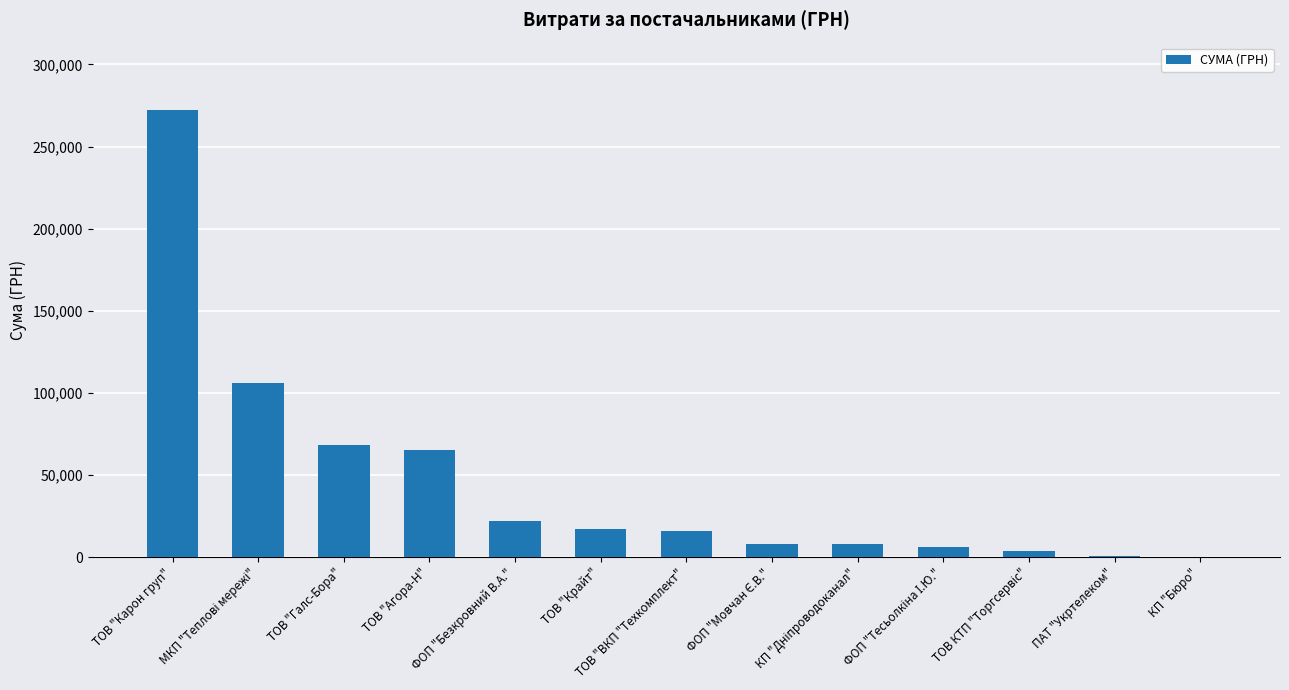

How many series are shown in this chart?

1